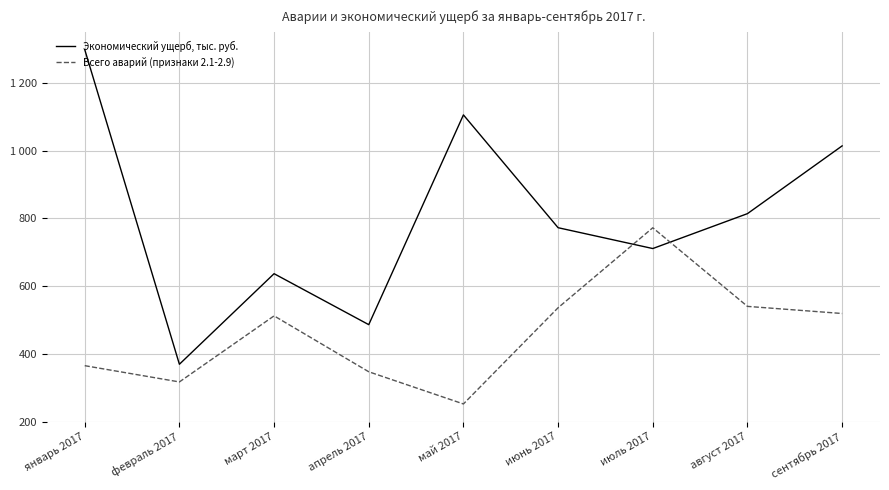

At which category does the chart reach its peak across all series?

январь 2017